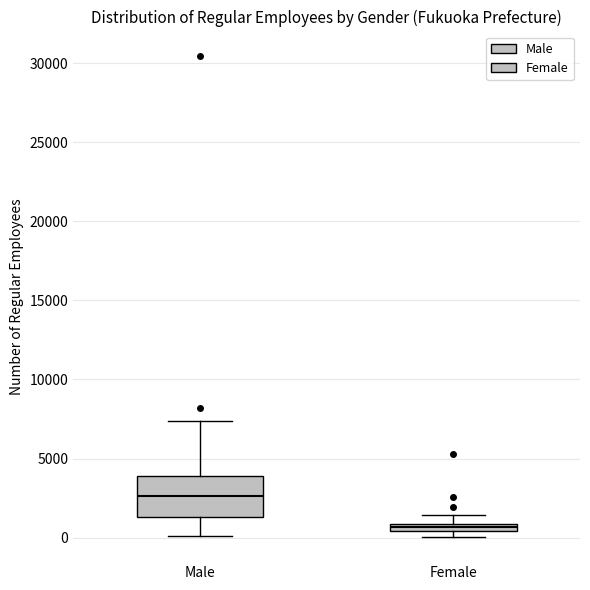

Where is the lower edge of the box for Male on the y-axis? The values are not printed on the chart, so give them approximately, as read against the axis.

1500